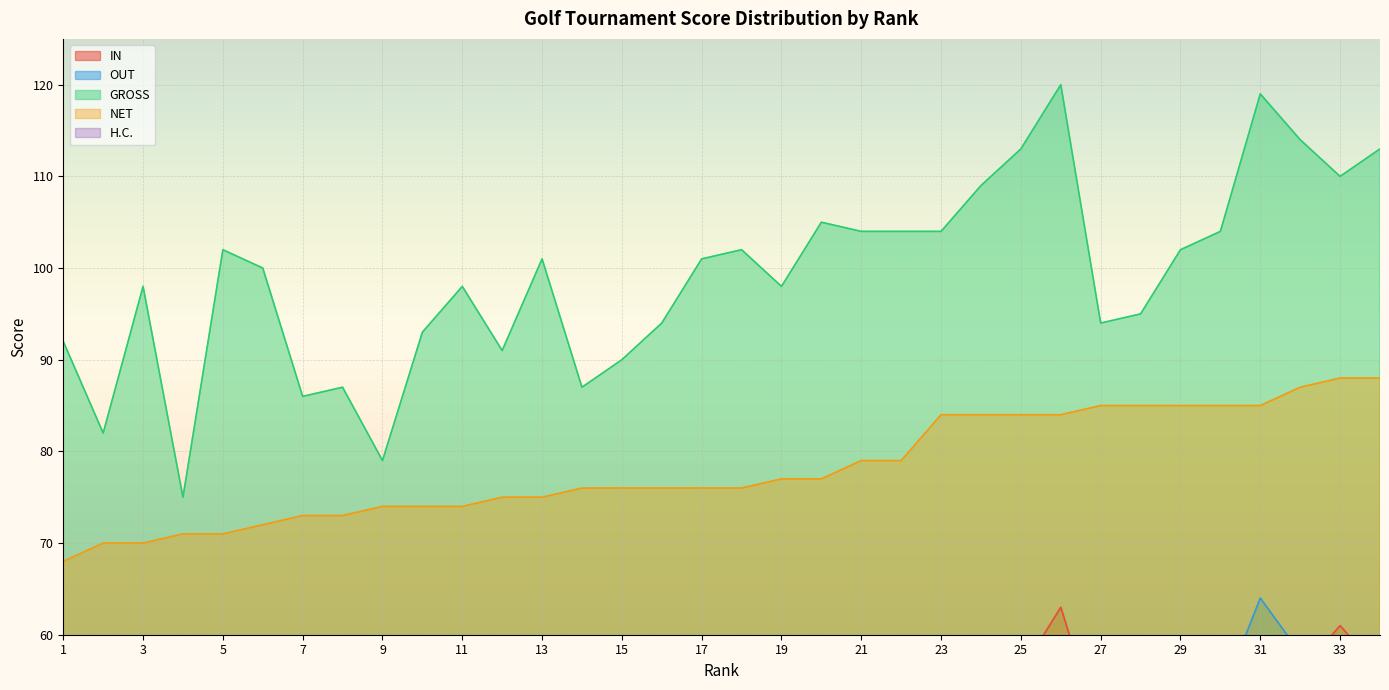

What is the minimum value for IN?

38